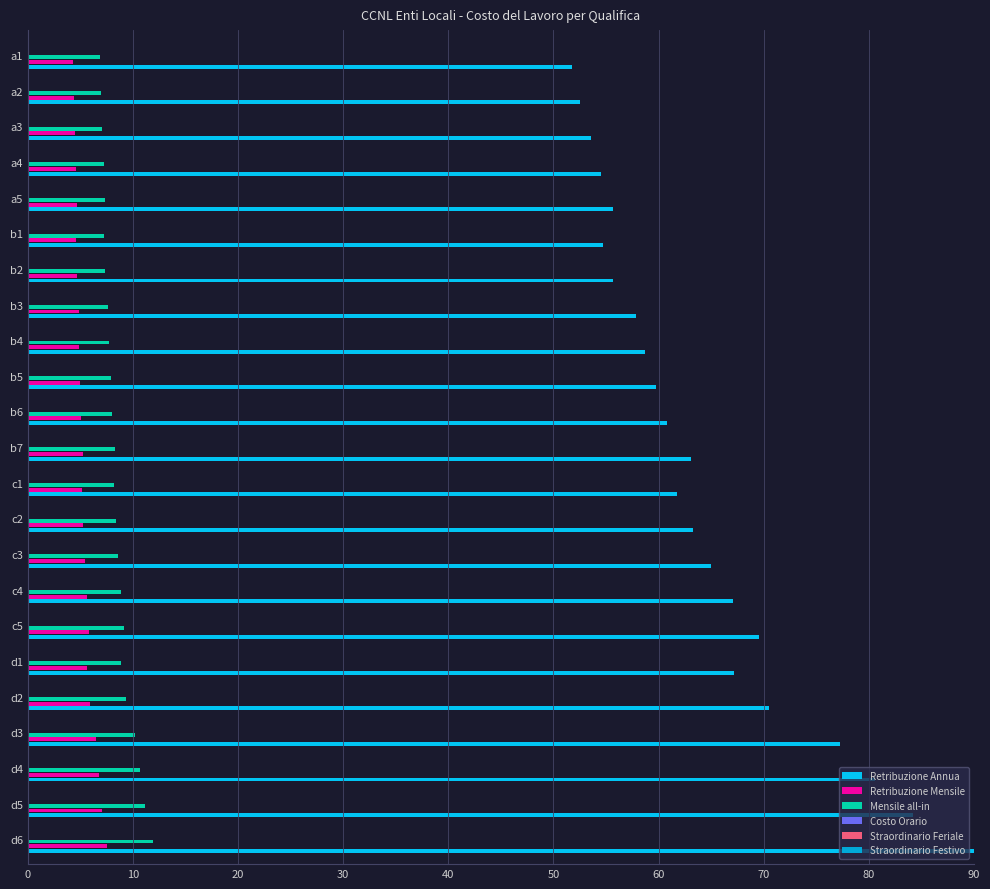

Which series changed the most between d4 and c3?

Retribuzione Annua